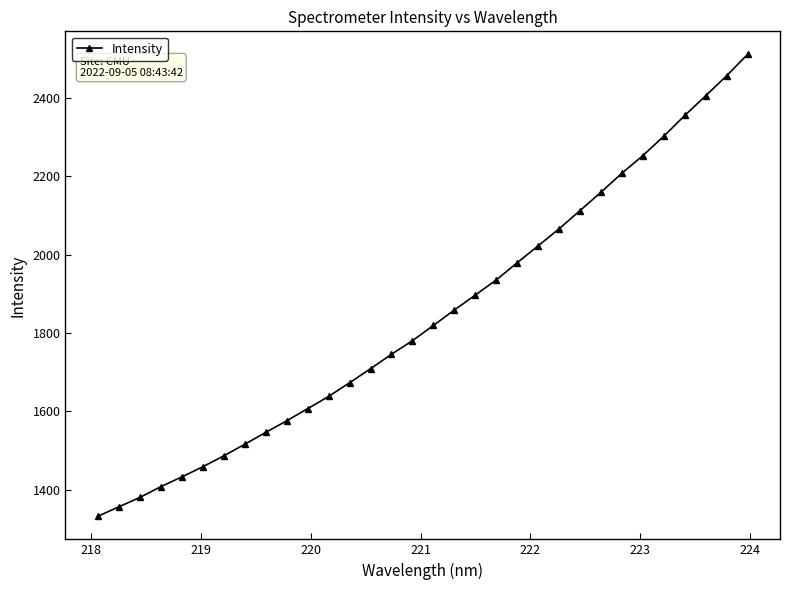

What is the maximum value shown in the chart?

2511.1